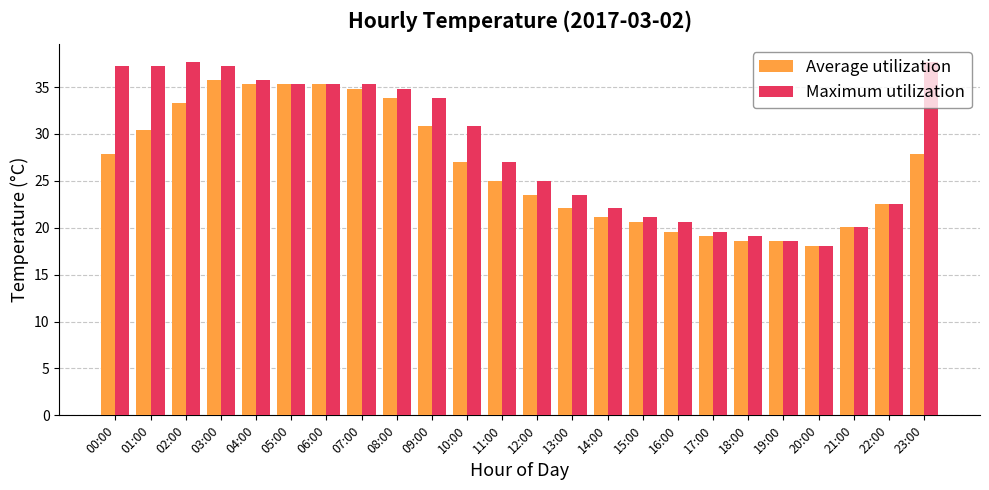

At which category is the sum across all series the highest?

03:00